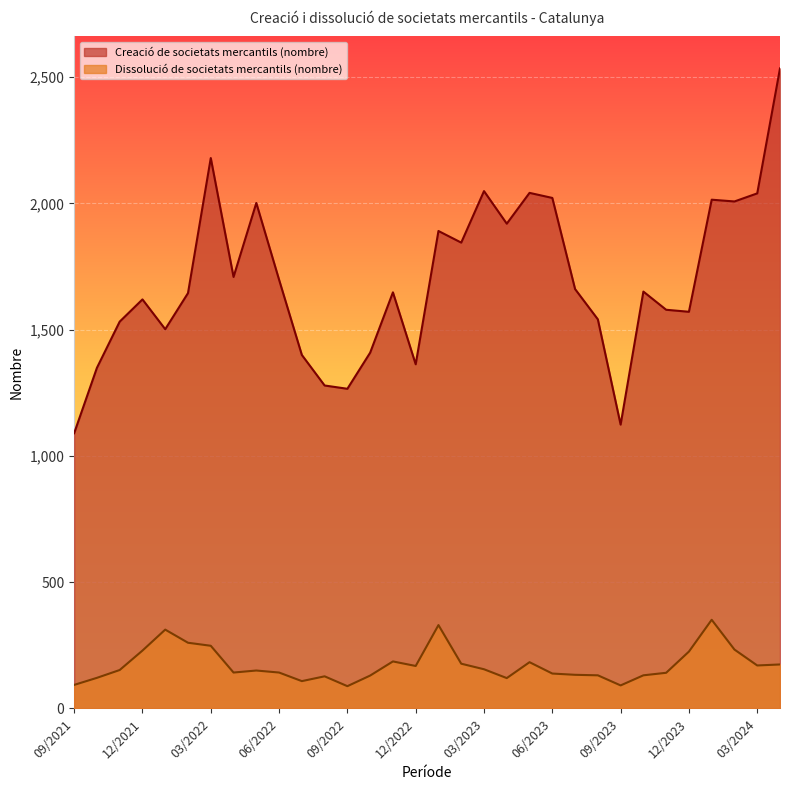

How many data points in Dissolució de societats mercantils (nombre) are above 152?

15